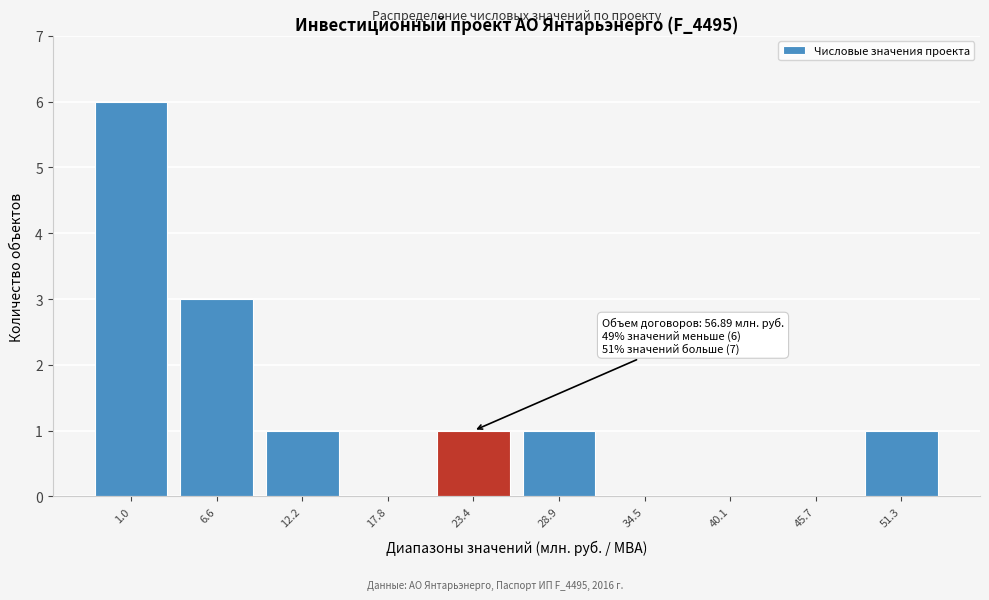

Reading right to left, extract all data points from this chart.

51.3=1	45.7=0	40.1=0	34.5=0	28.9=1	23.4=1	17.8=0	12.2=1	6.6=3	1.0=6